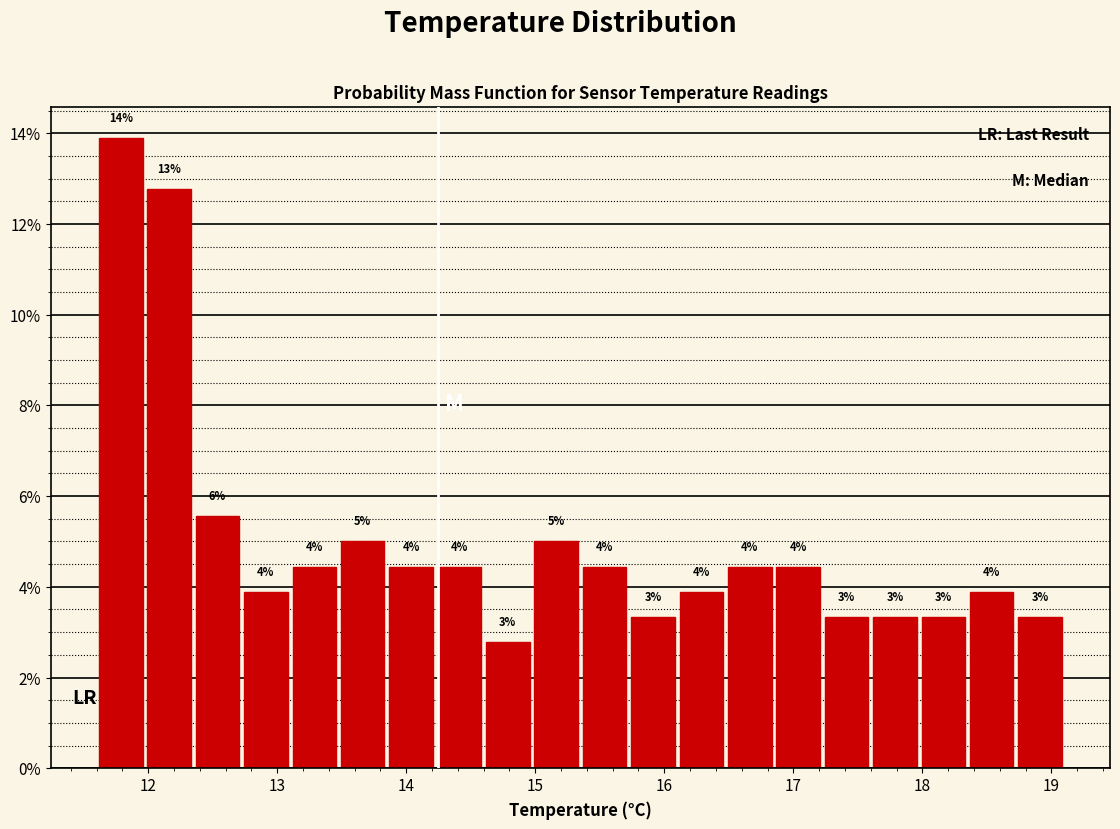

Read against the x-axis, roughly where is the centre of the tallest bar?

11.8